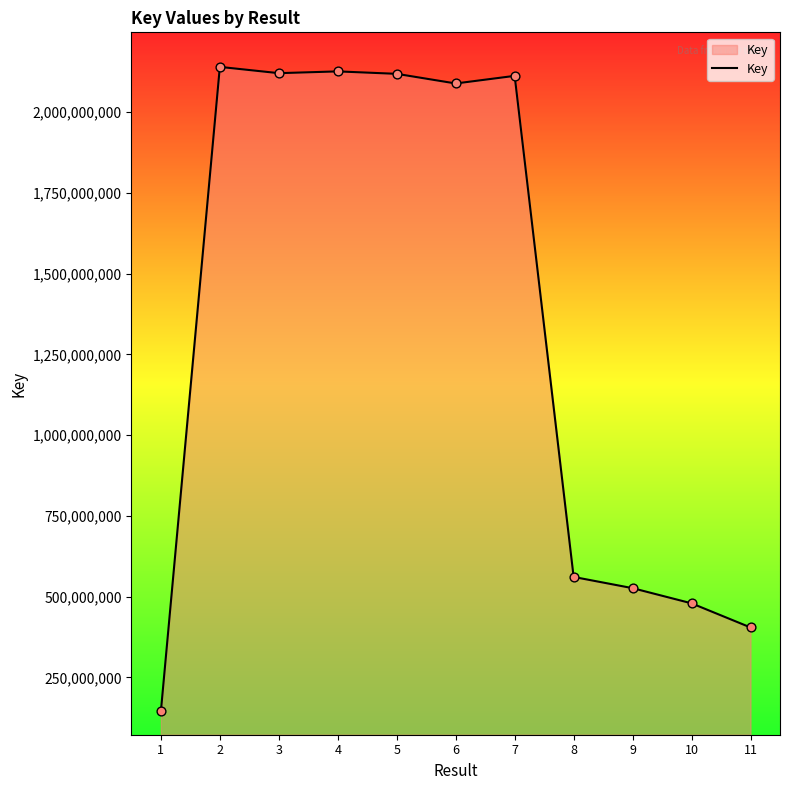

What is the ratio of the value at 7 to the value at 1?

14.6